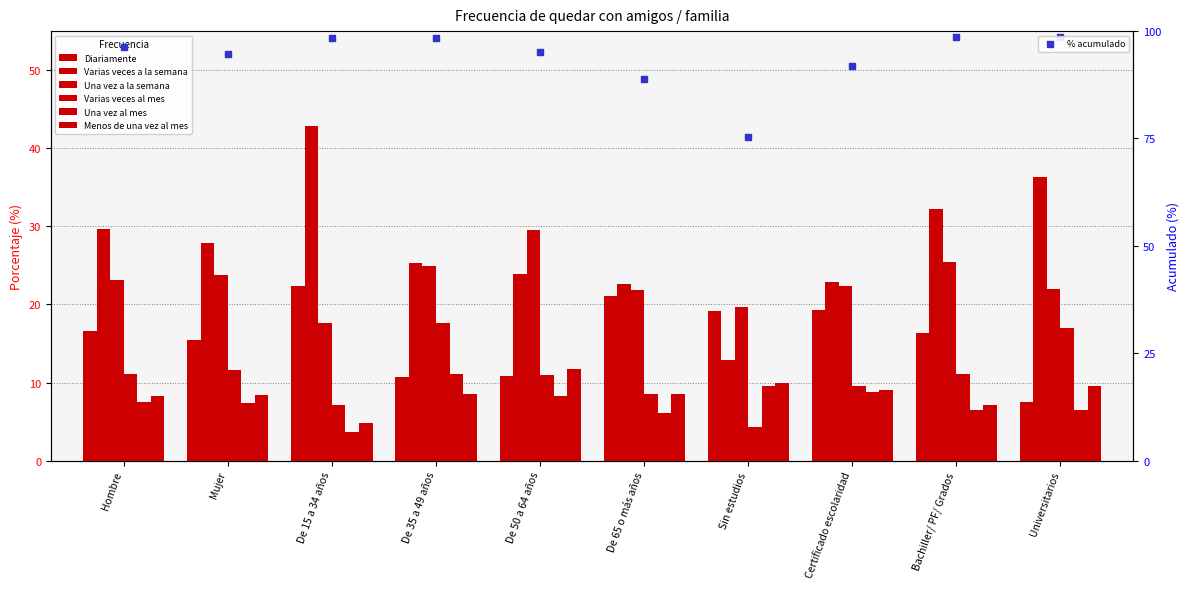

Which series has the largest total across all categories?

Varias veces a la semana